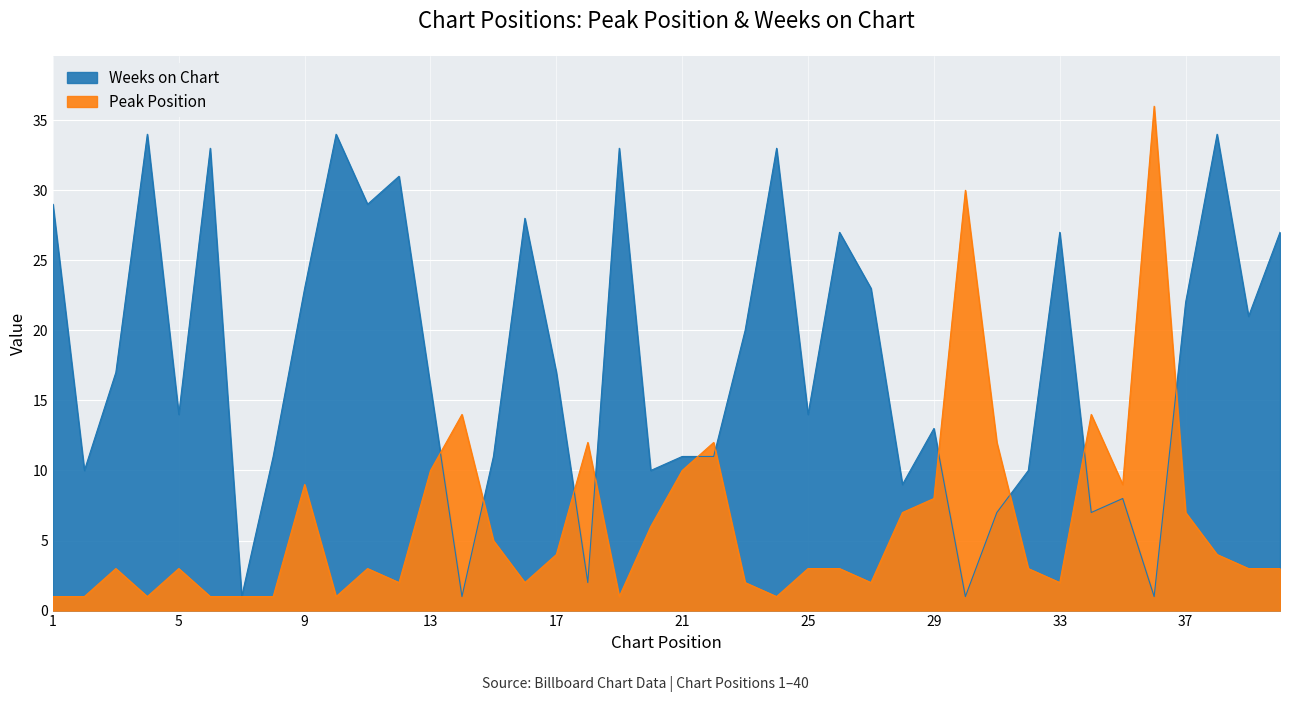

Reading left to right, transcribe all the data shown in this chart.

Peak Position: 1	1	3	1	3	1	1	1	9	1	3	2	10	14	5	2	4	12	1	6	10	12	2	1	3	3	2	7	8	30	12	3	2	14	9	36	7	4	3	3
Weeks on Chart: 29	10	17	34	14	33	1	11	23	34	29	31	16	1	11	28	17	2	33	10	11	11	20	33	14	27	23	9	13	1	7	10	27	7	8	1	22	34	21	27